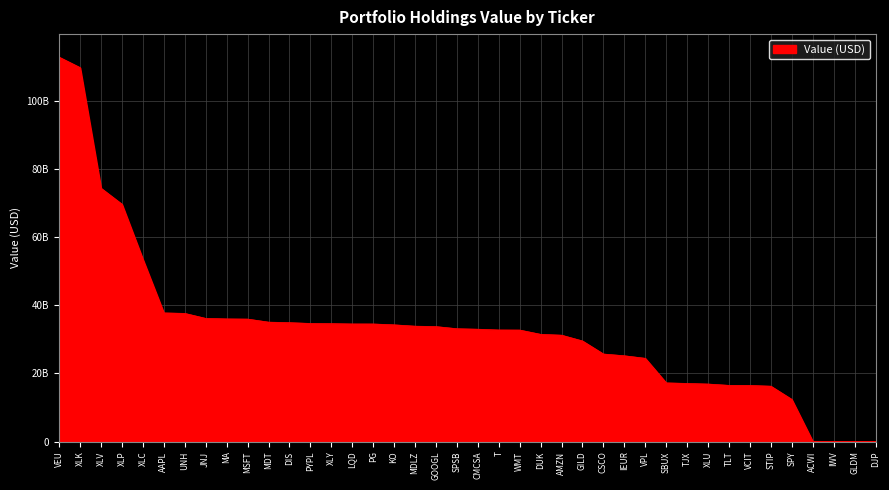

Is this an area chart (filled region under the line)?

Yes